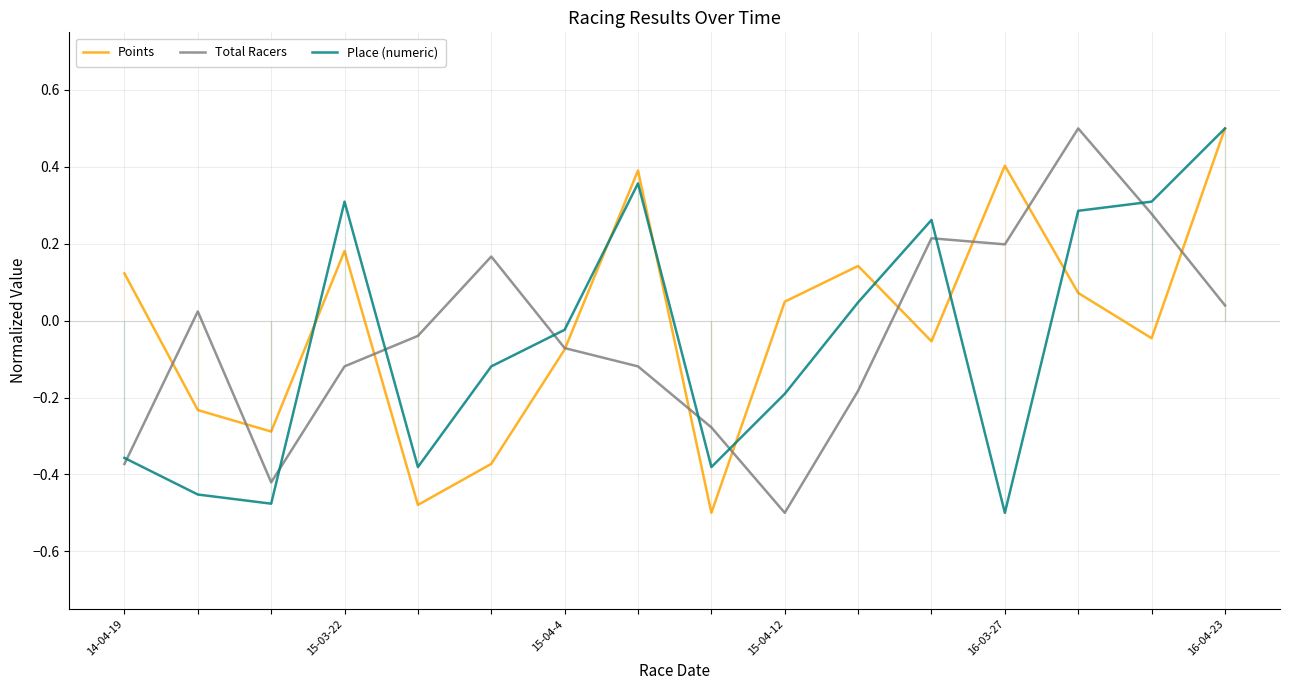

How many lines are shown in the chart?

3